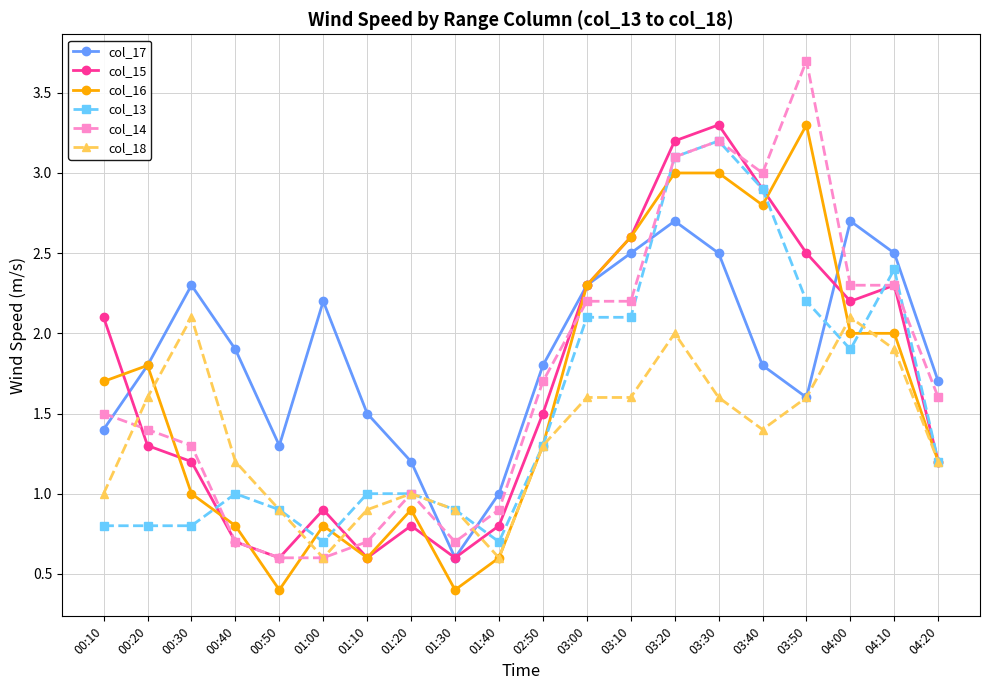

Reading left to right, extract all data points from this chart.

col_17: 1.4	1.8	2.3	1.9	1.3	2.2	1.5	1.2	0.6	1.0	1.8	2.3	2.5	2.7	2.5	1.8	1.6	2.7	2.5	1.7
col_15: 2.1	1.3	1.2	0.7	0.6	0.9	0.6	0.8	0.6	0.8	1.5	2.3	2.6	3.2	3.3	2.9	2.5	2.2	2.3	1.2
col_16: 1.7	1.8	1.0	0.8	0.4	0.8	0.6	0.9	0.4	0.6	1.3	2.3	2.6	3.0	3.0	2.8	3.3	2.0	2.0	1.2
col_13: 0.8	0.8	0.8	1.0	0.9	0.7	1.0	1.0	0.9	0.7	1.3	2.1	2.1	3.1	3.2	2.9	2.2	1.9	2.4	1.2
col_14: 1.5	1.4	1.3	0.7	0.6	0.6	0.7	1.0	0.7	0.9	1.7	2.2	2.2	3.1	3.2	3.0	3.7	2.3	2.3	1.6
col_18: 1.0	1.6	2.1	1.2	0.9	0.6	0.9	1.0	0.9	0.6	1.3	1.6	1.6	2.0	1.6	1.4	1.6	2.1	1.9	1.2